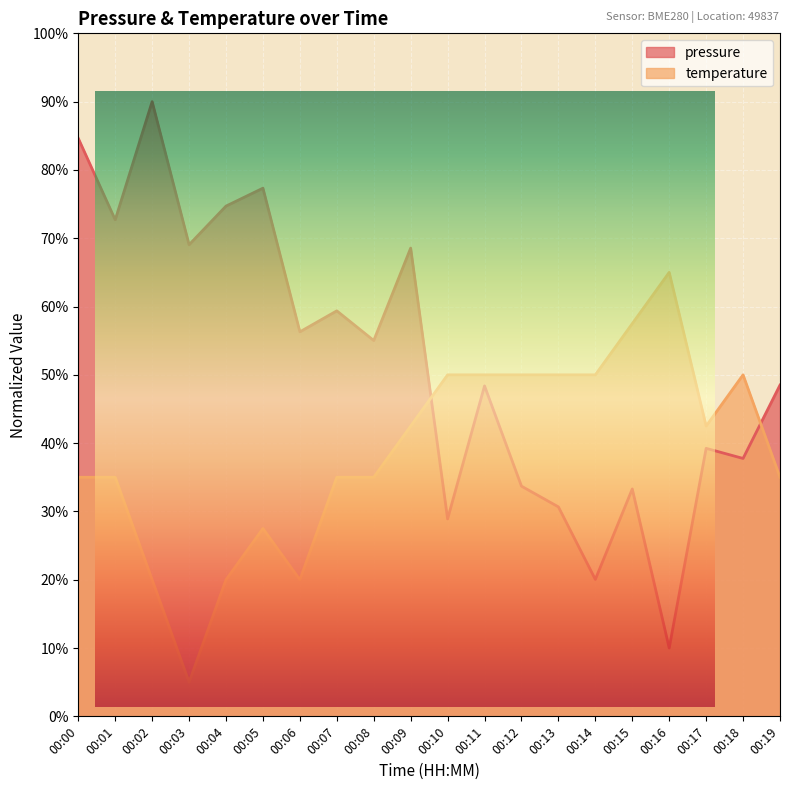

What is the smallest value displayed?

5.0